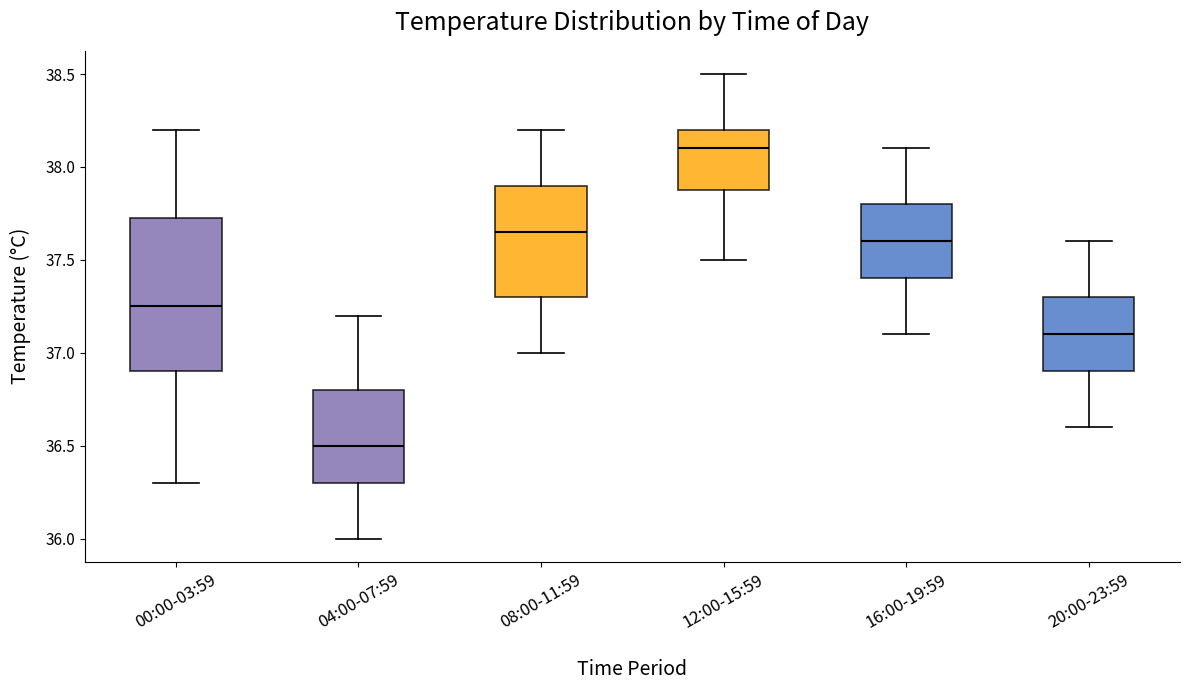

Reading left to right, read every box against the y-axis: the position of its median line, the range the box covers, and the ends of its whiskers. The values are not printed on the chart, so give them approximately, as read against the axis.

00:00-03:59: median 37.25, box 36.90 to 37.75, whiskers 36.30 to 38.20
04:00-07:59: median 36.50, box 36.30 to 36.80, whiskers 36.00 to 37.20
08:00-11:59: median 37.65, box 37.30 to 37.90, whiskers 37.00 to 38.20
12:00-15:59: median 38.10, box 37.90 to 38.20, whiskers 37.50 to 38.50
16:00-19:59: median 37.60, box 37.40 to 37.80, whiskers 37.10 to 38.10
20:00-23:59: median 37.10, box 36.90 to 37.30, whiskers 36.60 to 37.60